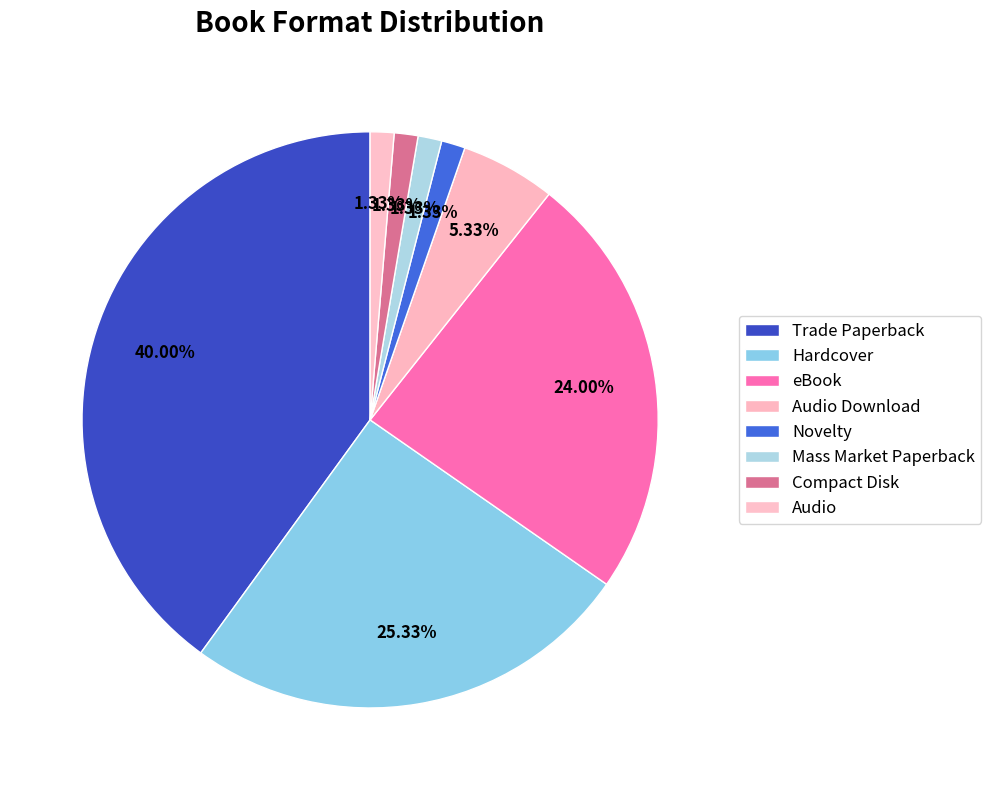

To the nearest percent, what percentage of the pie is eBook?

24%